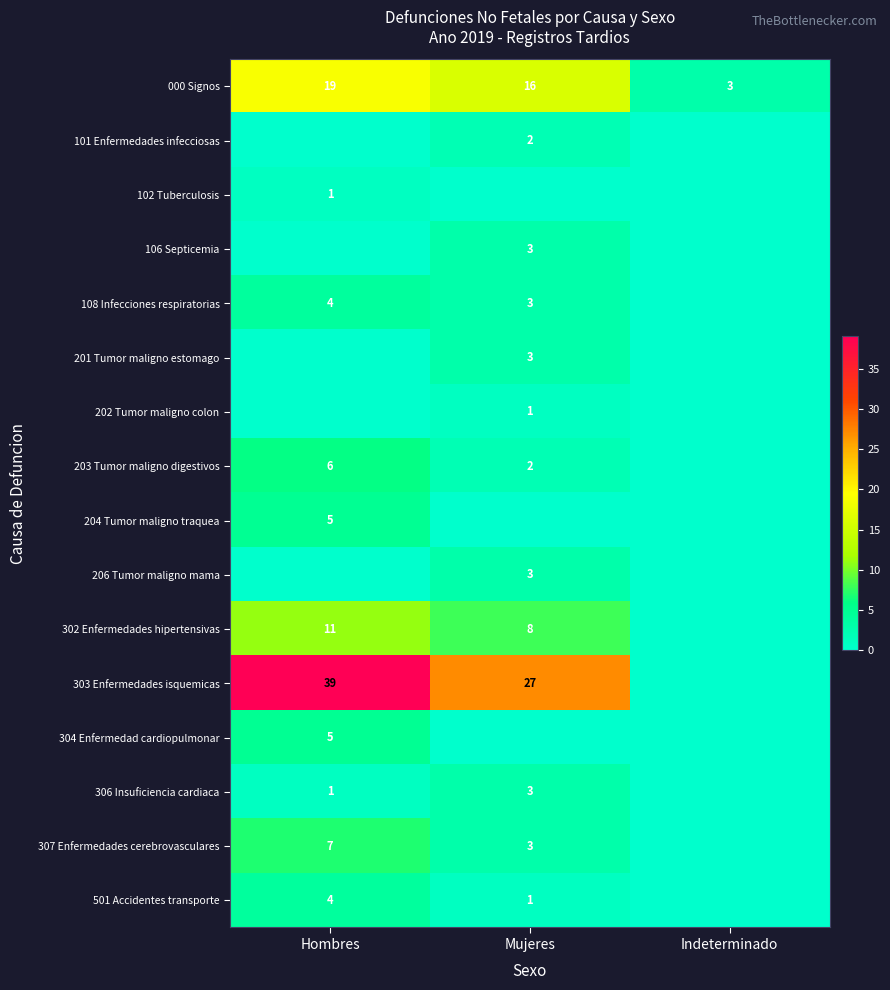

Which has a higher value, Mujeres or Indeterminado?

Mujeres